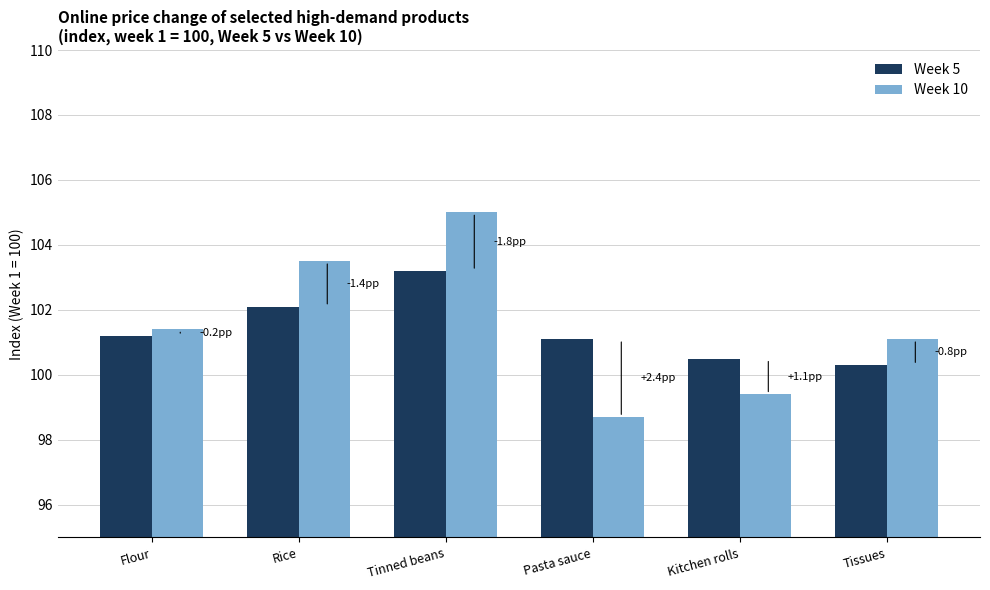

What value does the Week 10 series have at Tinned beans?

105.0